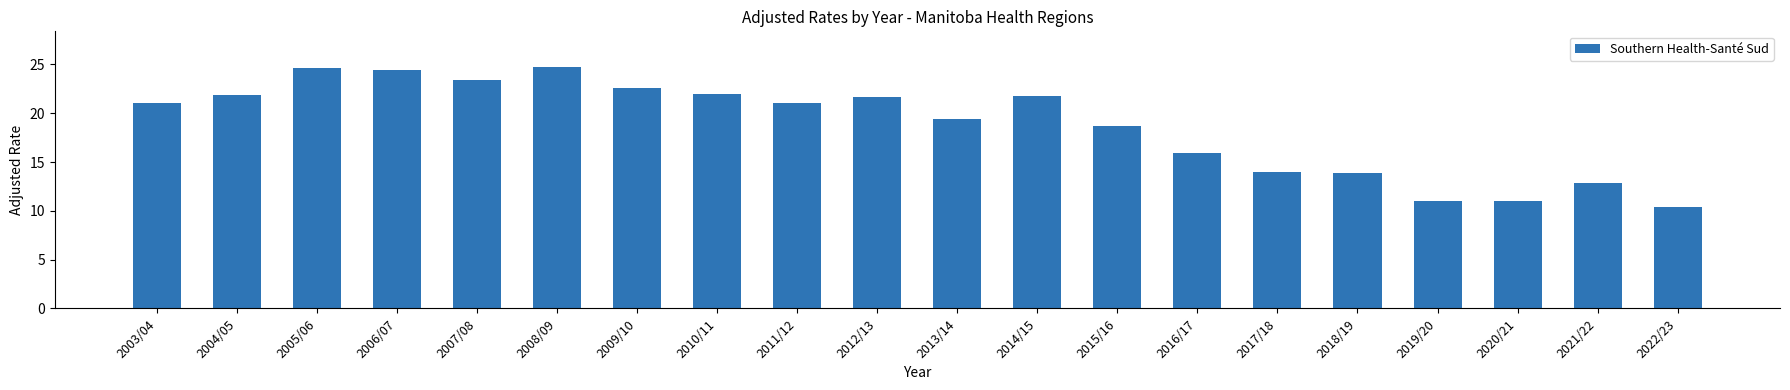

Where is the data nearest to the value 17?

2016/17